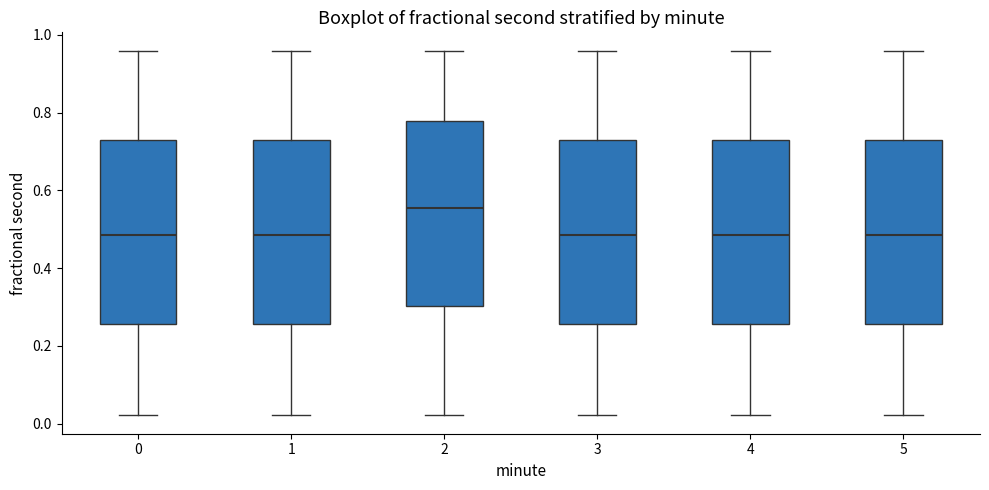

Where does the upper whisker of the box at x = 0 end on the y-axis? The values are not printed on the chart, so give them approximately, as read against the axis.

0.96